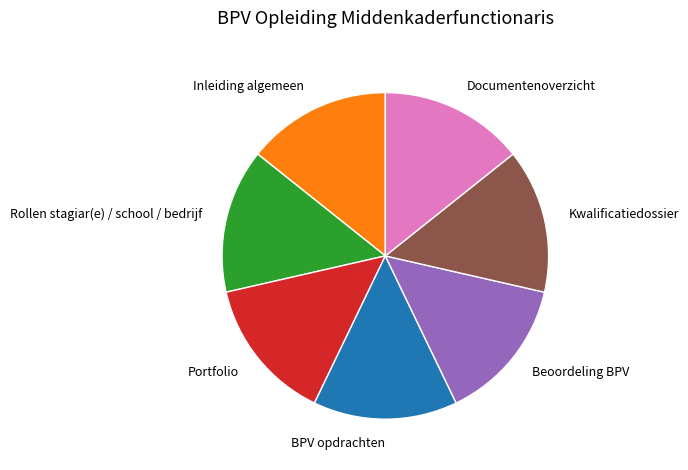

Is there any slice that represents more than half of the pie?

No